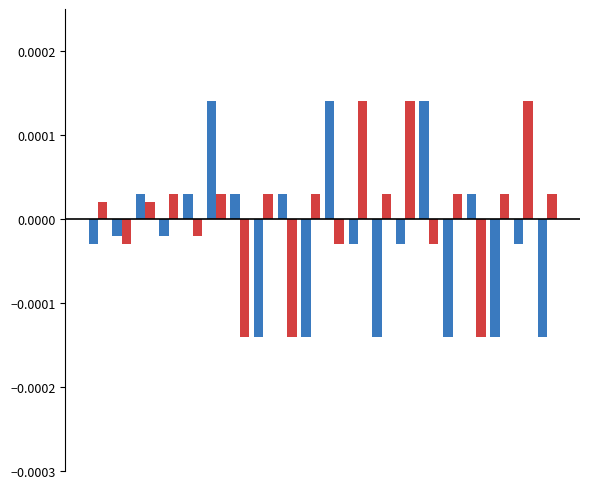

How many series are shown in this chart?

2